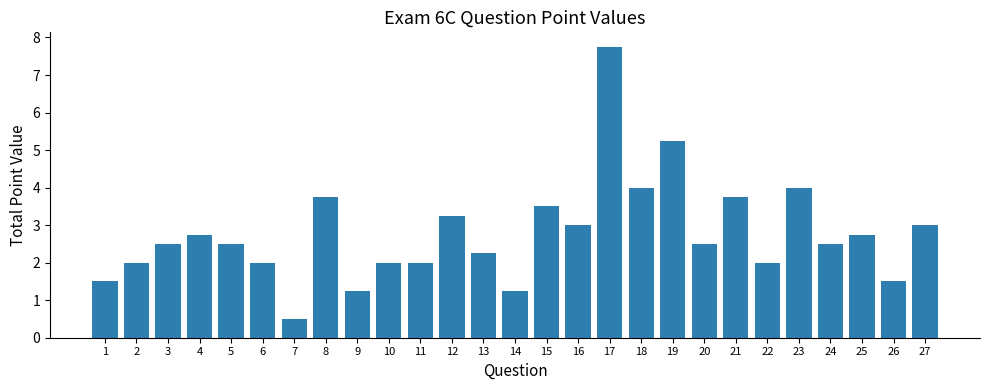

What is the average value?

2.8